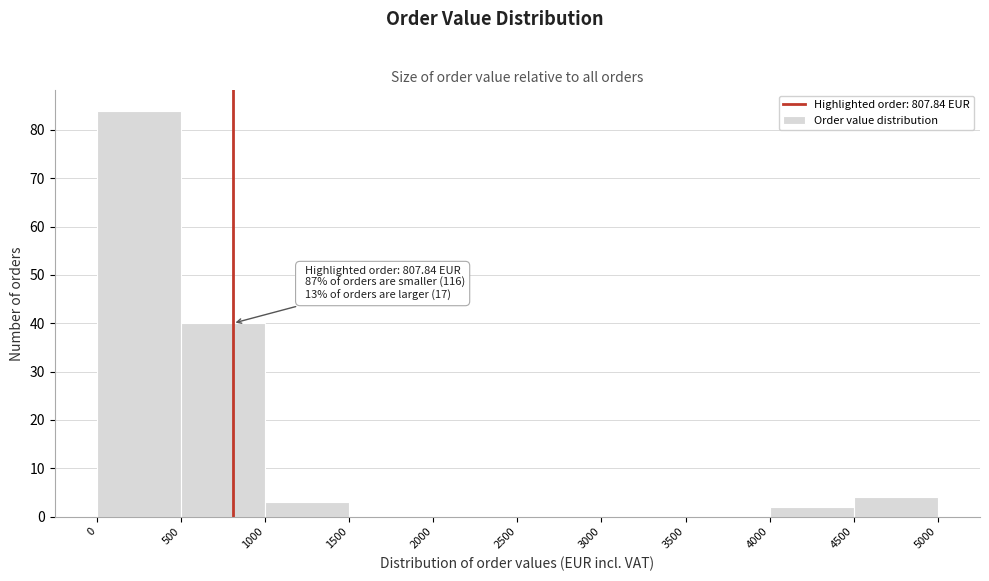

Which range on the x-axis has the tallest bar?

0 to 500